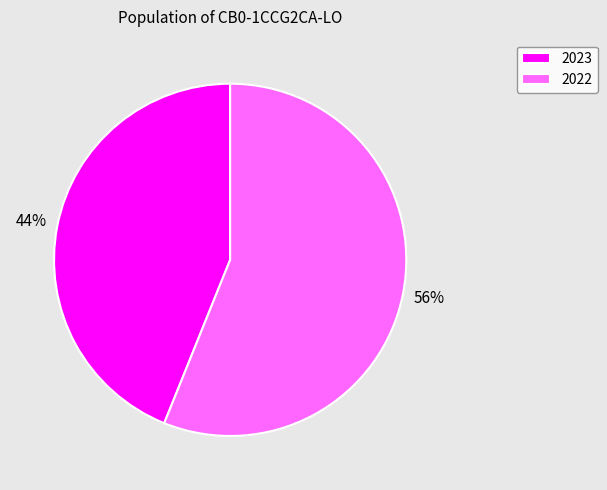

Is there a majority slice in this chart?

Yes